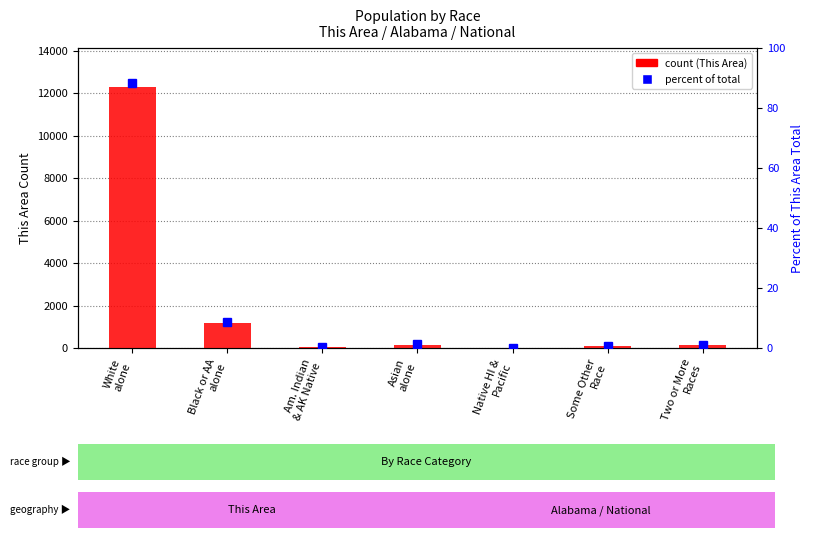

At how many categories does at least one series exceed 1178?

2